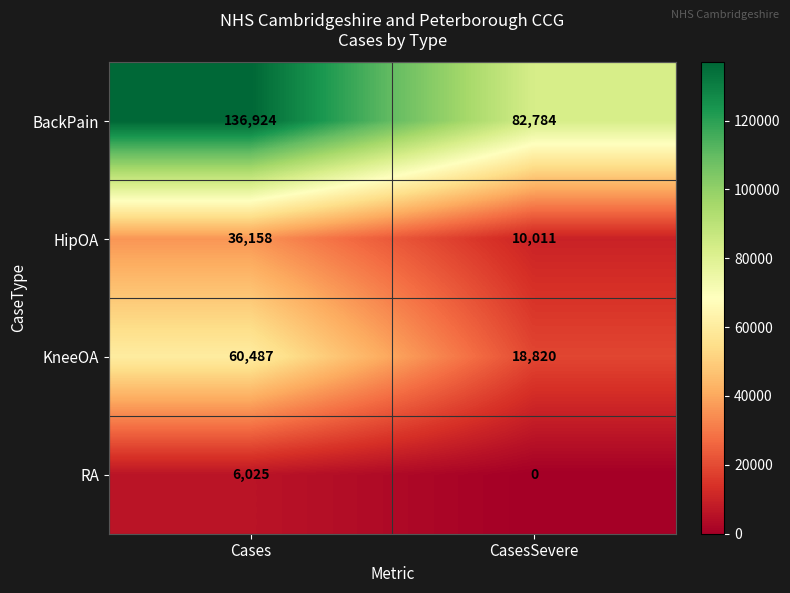

The value of HipOA at Cases is 36158. True or false?

True